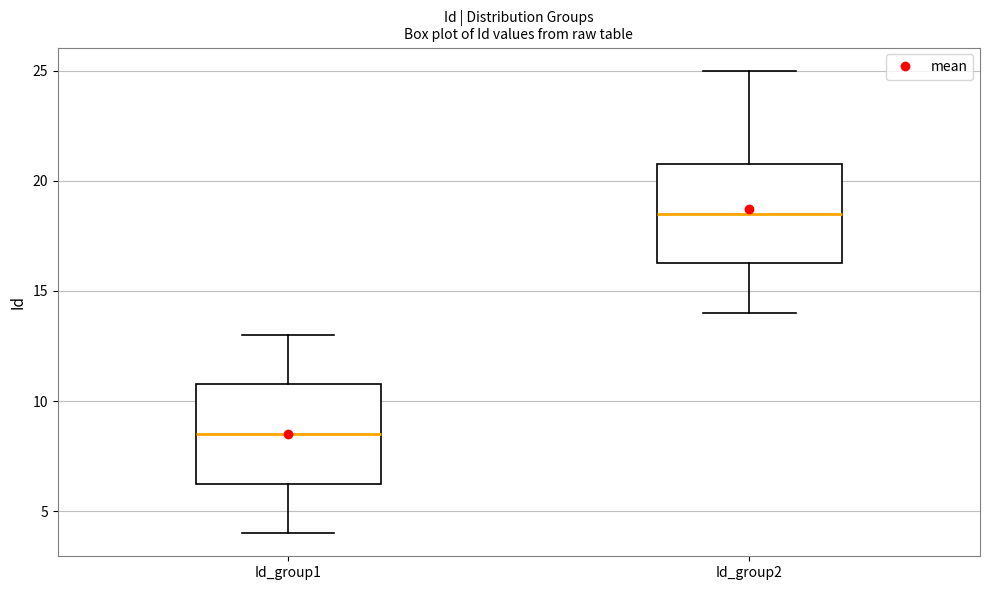

Where does the lower whisker of the box for Id_group2 end on the y-axis? The values are not printed on the chart, so give them approximately, as read against the axis.

14.0